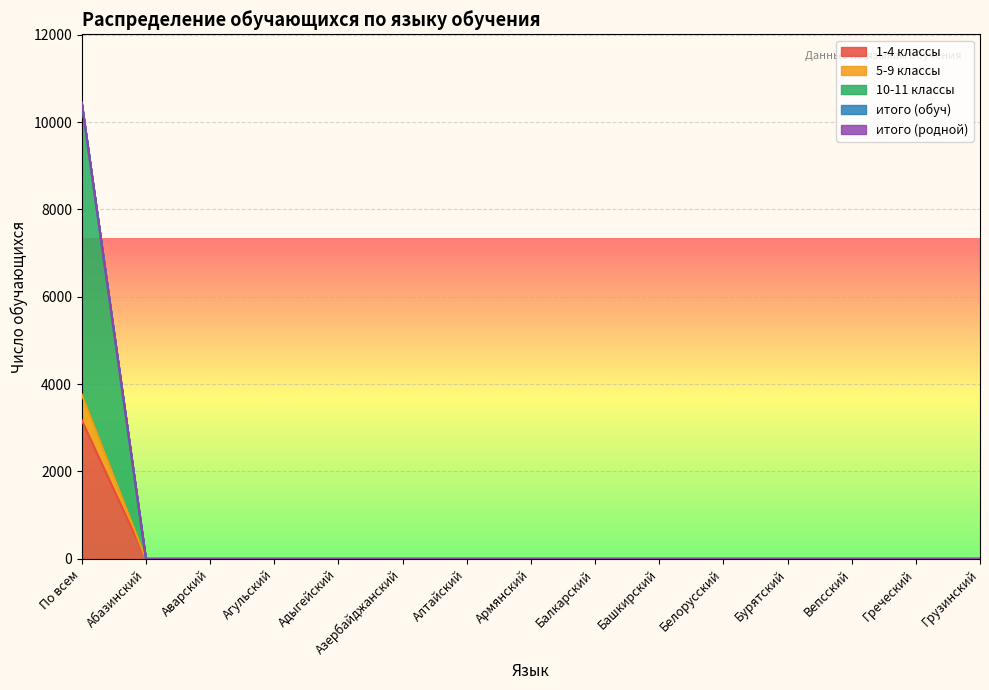

Between Балкарский and Адыгейский, which is larger?

Балкарский